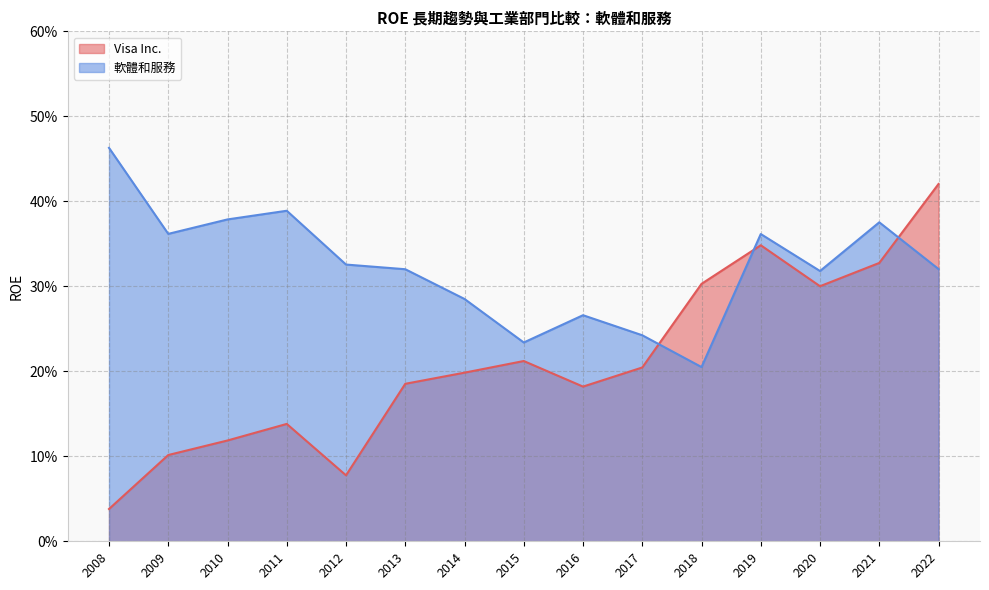

Rank the series by their maximum value, from lowest to highest.

Visa Inc., 軟體和服務